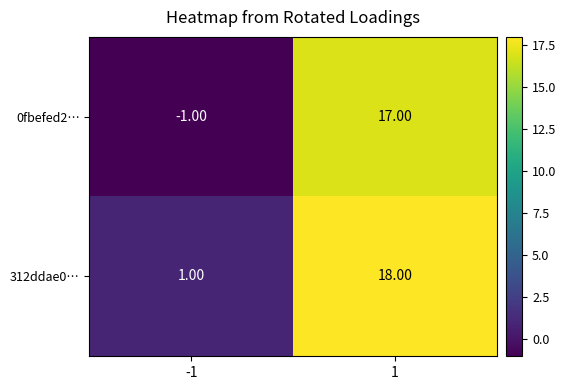

How many values in the 312ddae0… series are below 18?

1